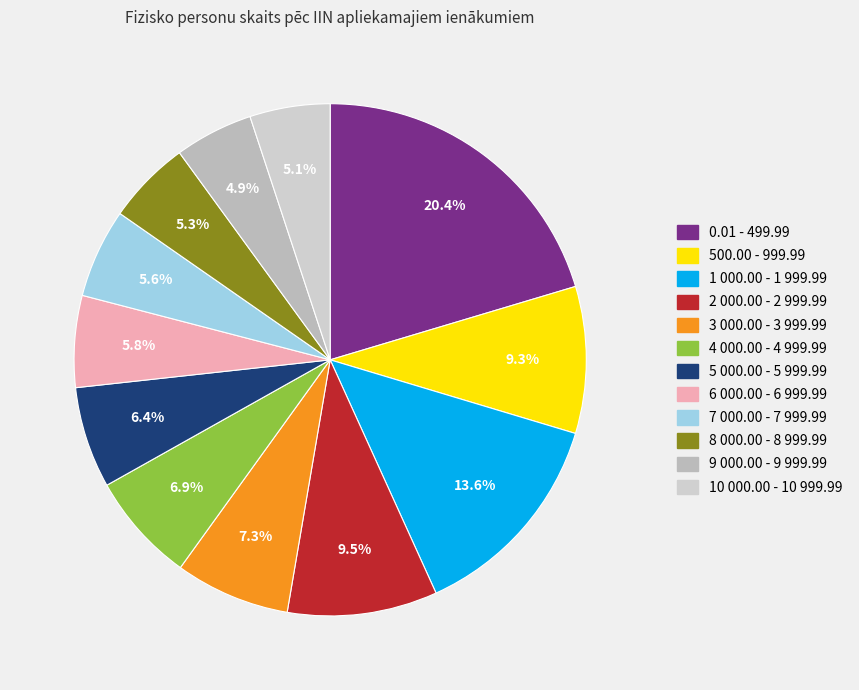

What percentage do 2 000.00 - 2 999.99 and 6 000.00 - 6 999.99 together represent?

15.3%